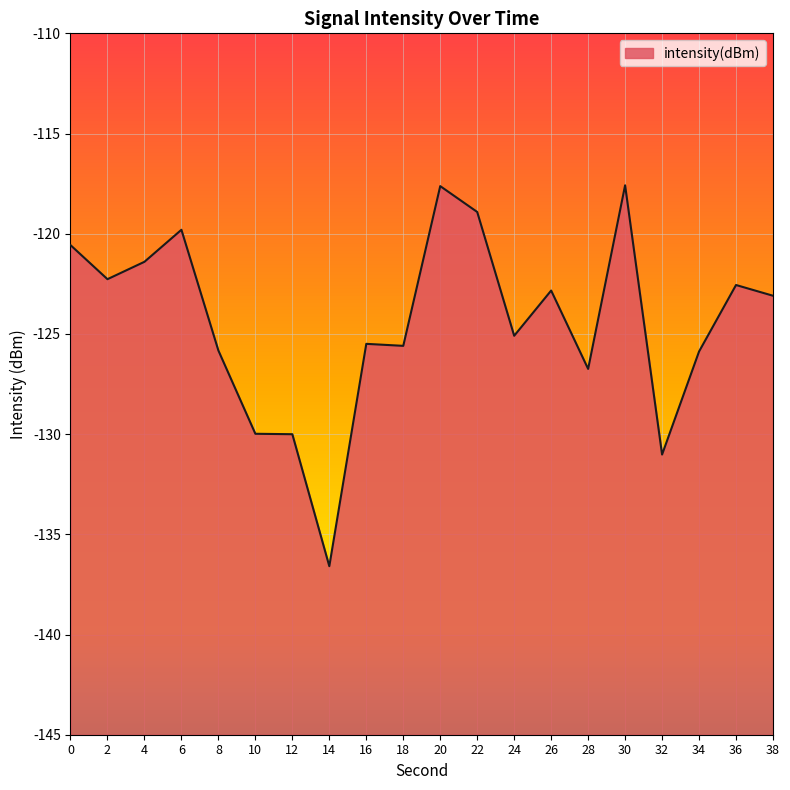

What is the average value?

-124.4